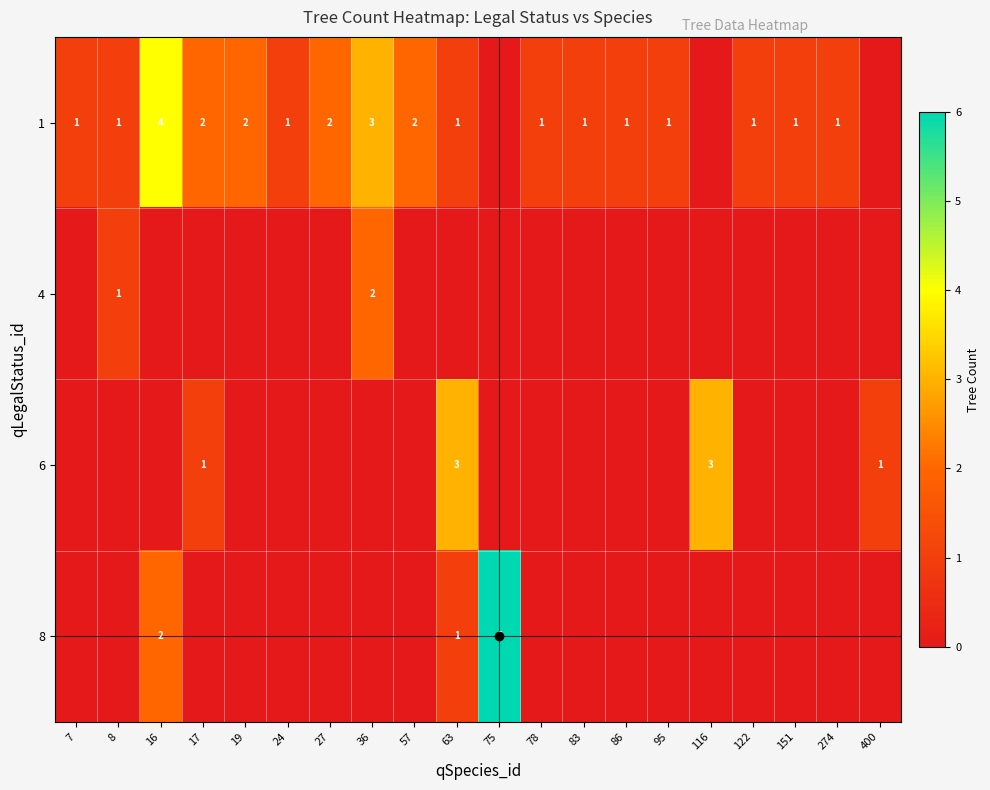

Is it true that 8 equals 2 at 63?

False